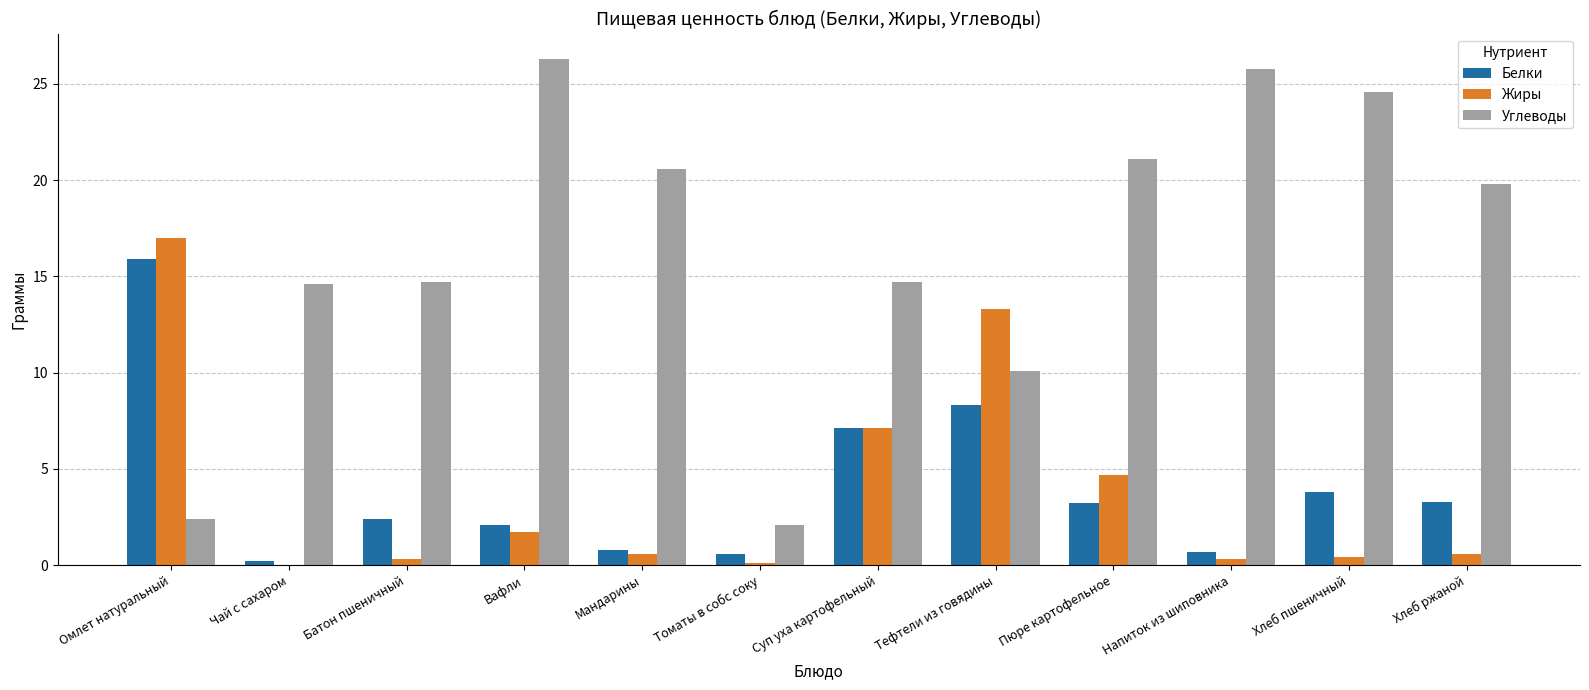

Between Омлет натуральный and Чай с сахаром, which series saw the biggest shift?

Жиры